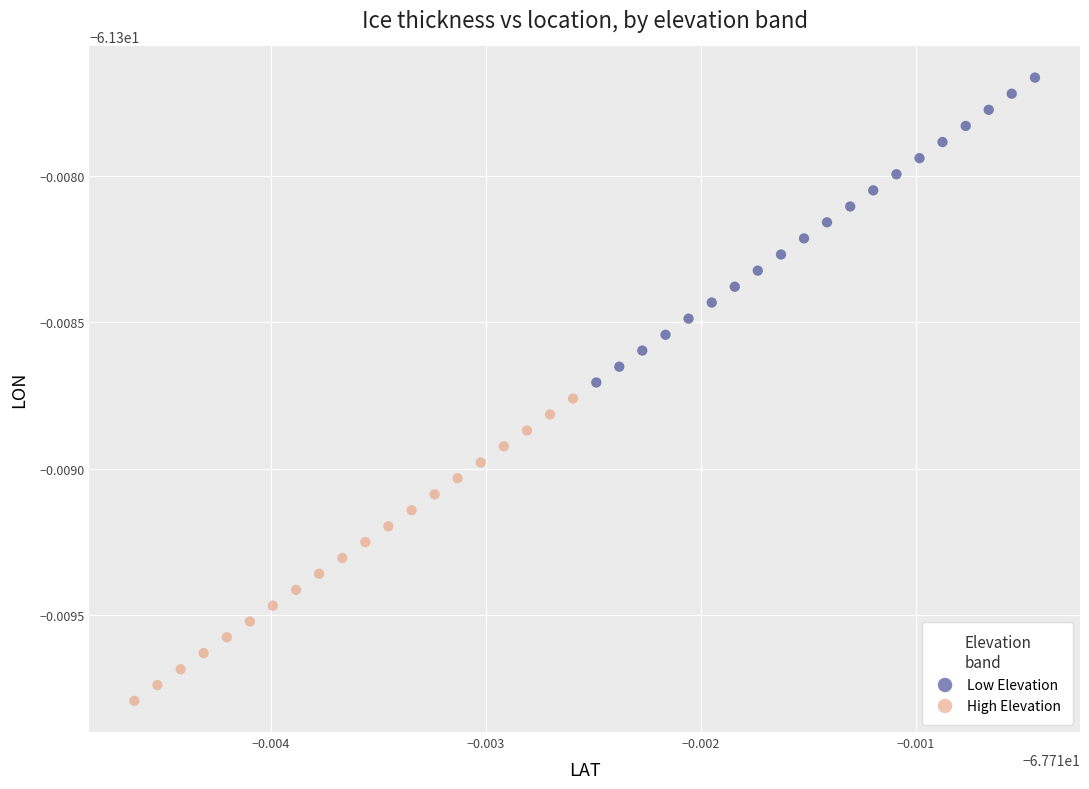

Which series has the widest spread of Y values?

Low Elevation